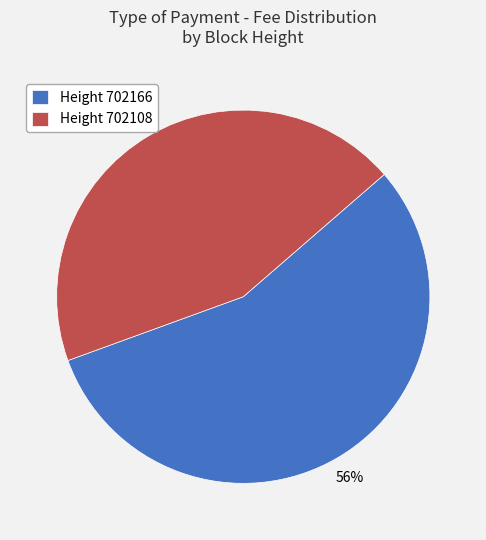

Which category has the biggest portion of the pie?

Height 702166